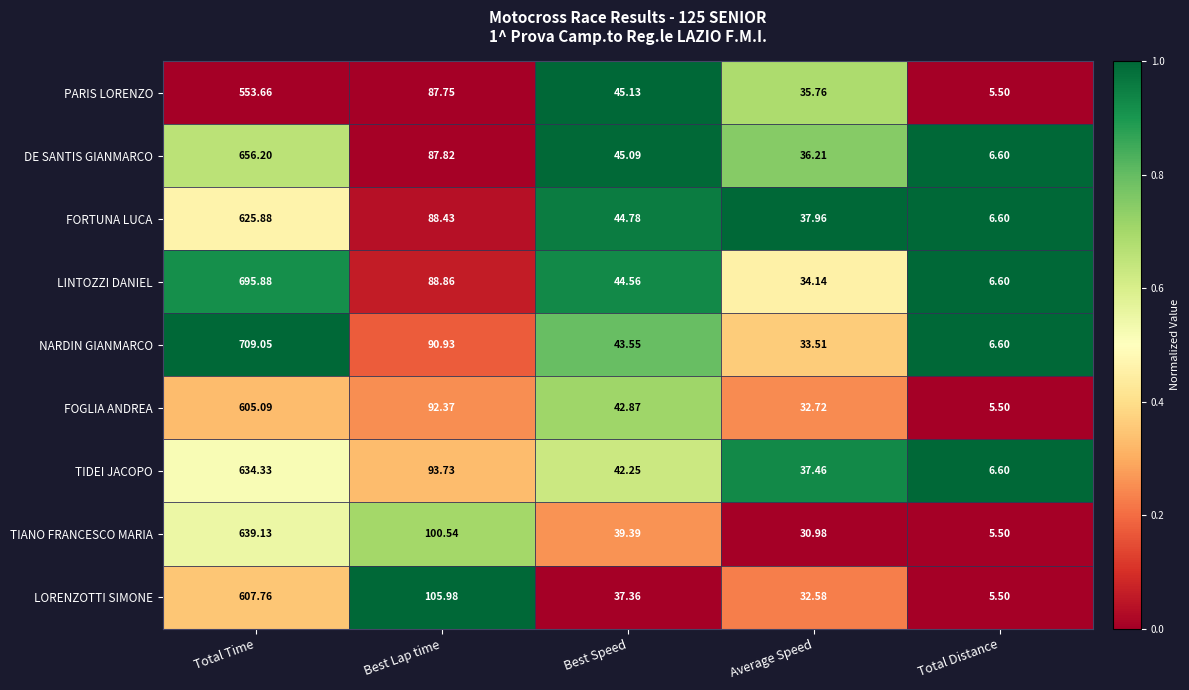

Is the value of TIDEI JACOPO at Total Distance greater than the value of TIANO FRANCESCO MARIA at Best Lap time?

No